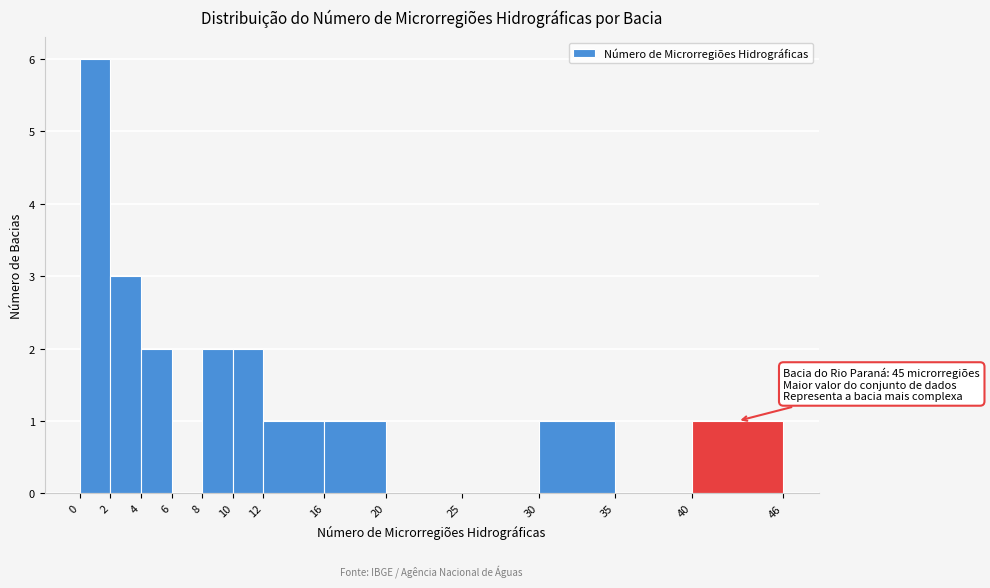

Over which range of the x-axis is the bar tallest?

0 to 2